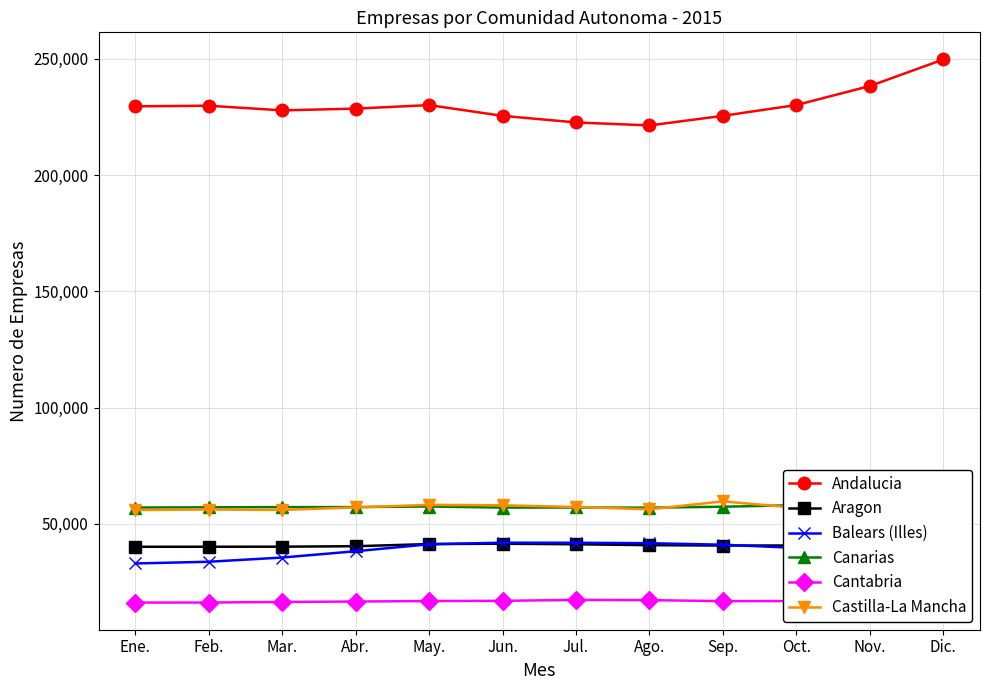

What is the difference between the Cantabria values at Mar. and Ene.?

260